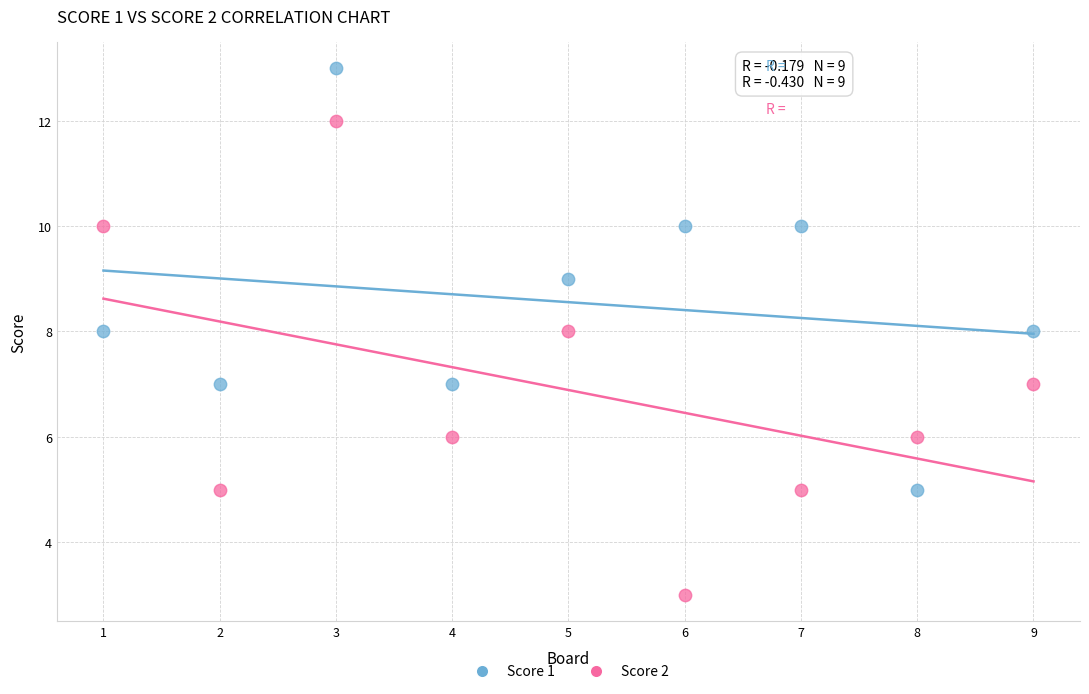

Across all data points, what is the range of Y values (max minus min)?

10